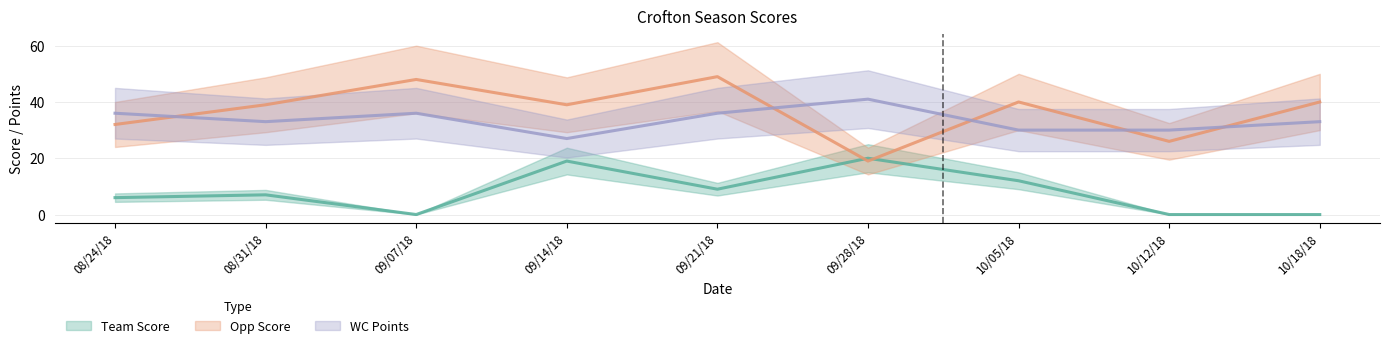

What is the difference between the second highest and second lowest values in the WC Points series?

6